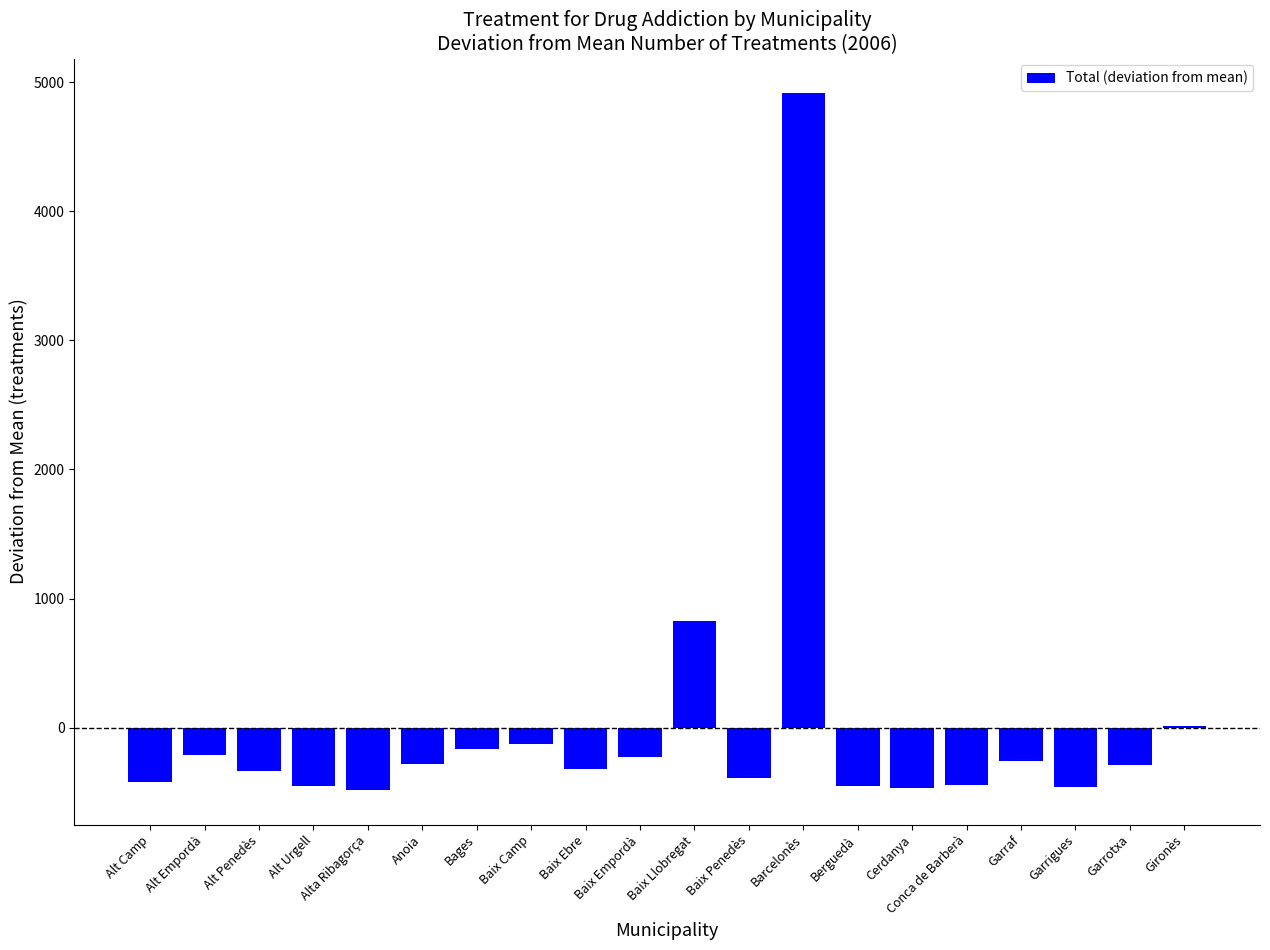

How many distinct data groups are displayed?

1